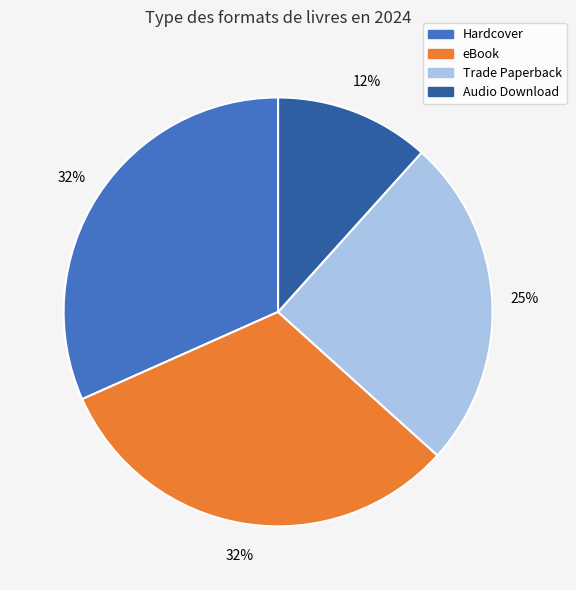

What is the ratio of the value at Hardcover to the value at eBook?

1.0